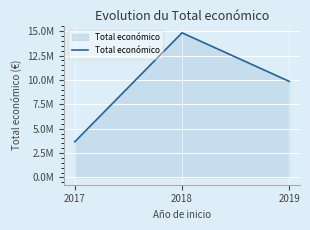

Does the chart have visible grid lines?

Yes